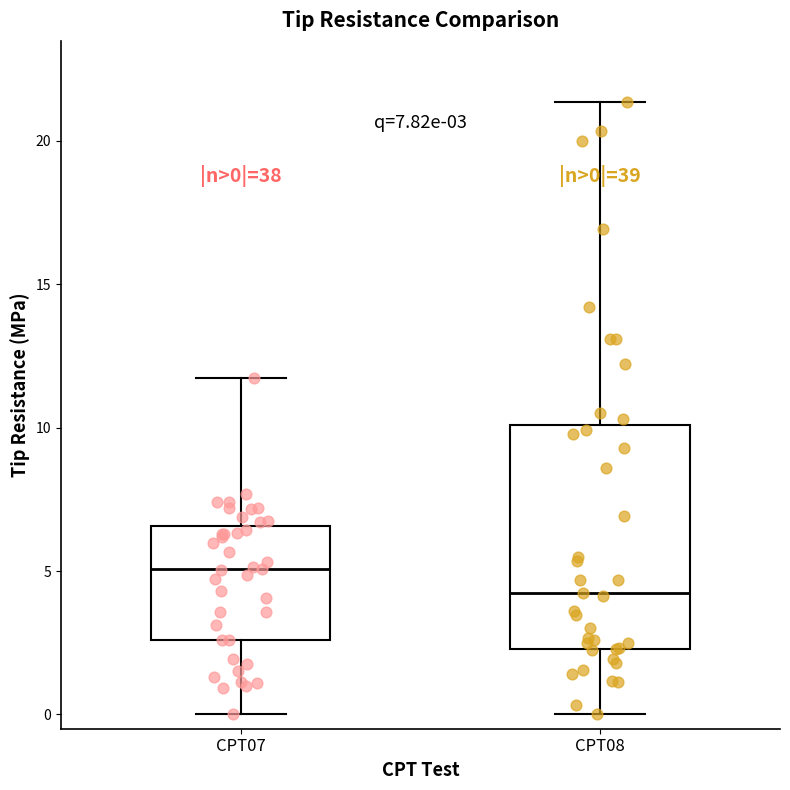

Which box has the lowest median line?

CPT08